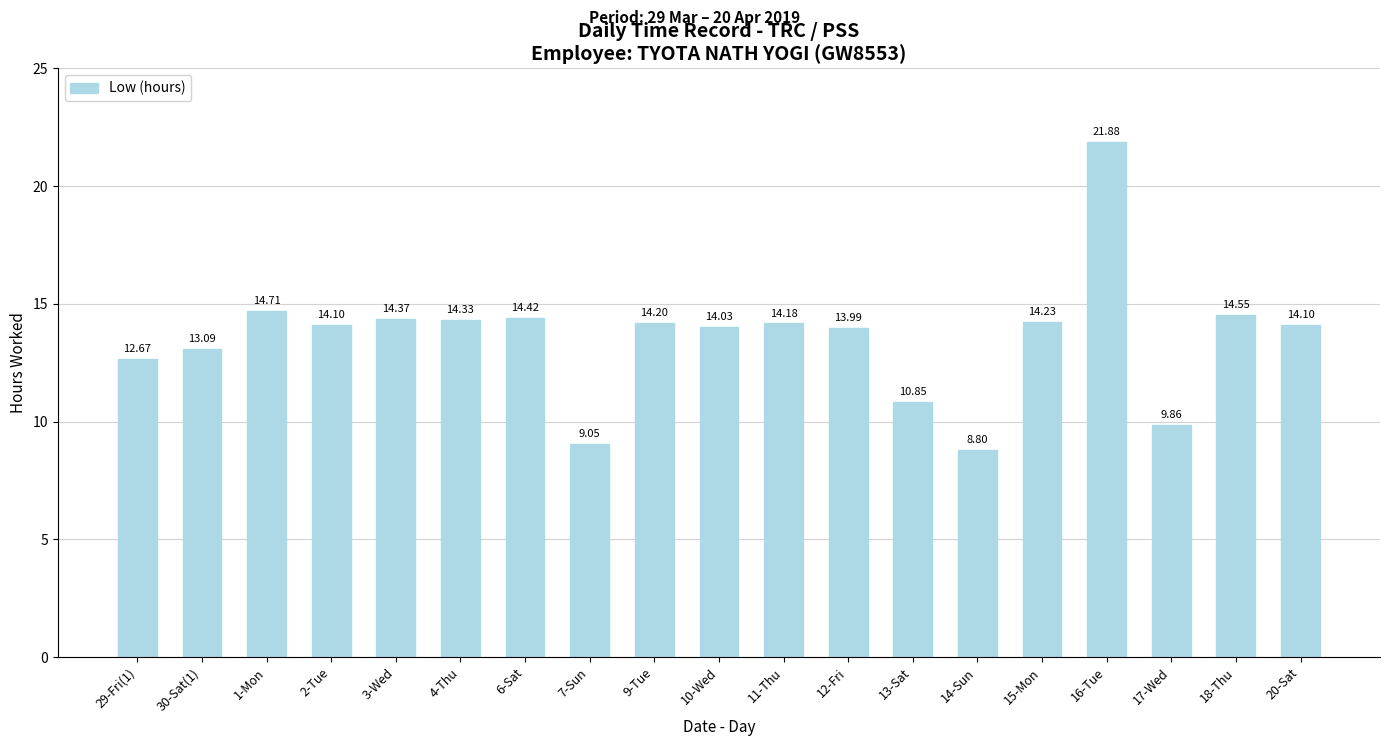

How many series are shown in this chart?

1